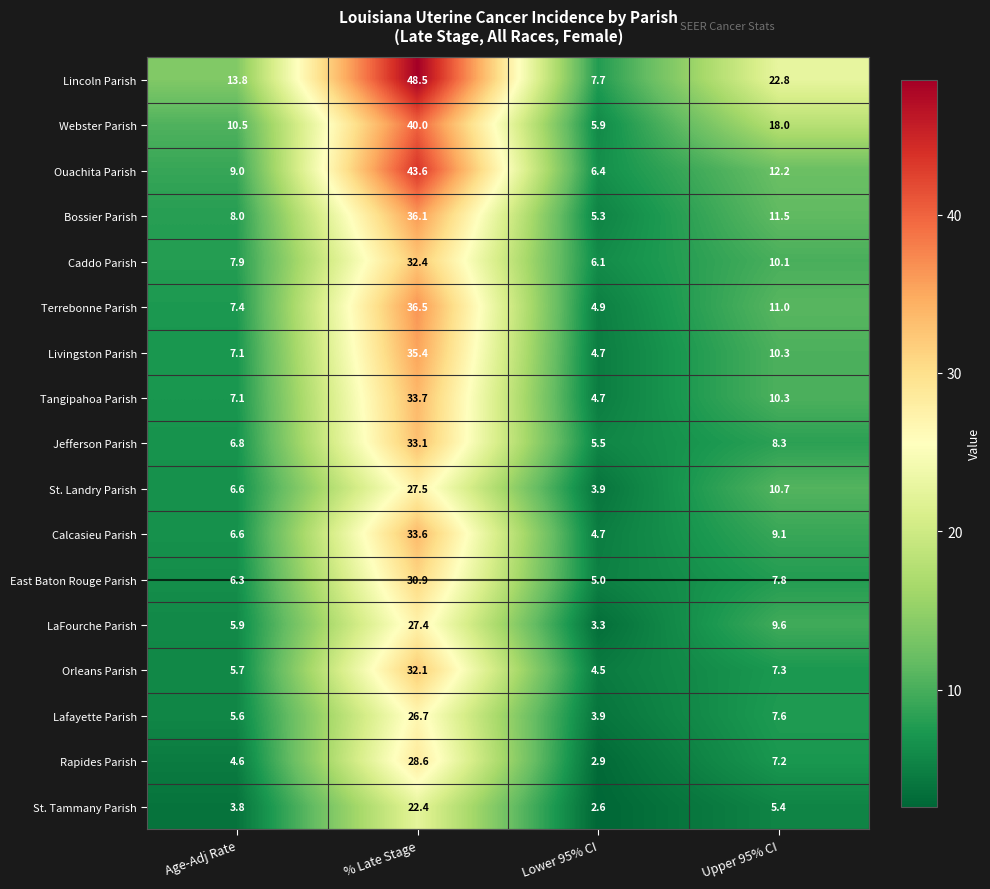

Rank the series by their maximum value, from highest to lowest.

Lincoln Parish, Ouachita Parish, Webster Parish, Terrebonne Parish, Bossier Parish, Livingston Parish, Tangipahoa Parish, Calcasieu Parish, Jefferson Parish, Caddo Parish, Orleans Parish, East Baton Rouge Parish, Rapides Parish, St. Landry Parish, LaFourche Parish, Lafayette Parish, St. Tammany Parish